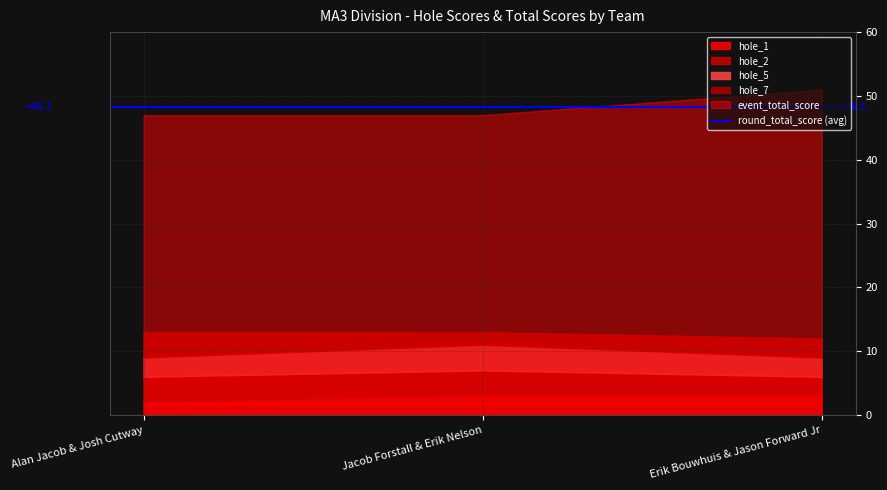

True or false: event_total_score has a value of 34 at Erik Bouwhuis & Jason Forward Jr.

False